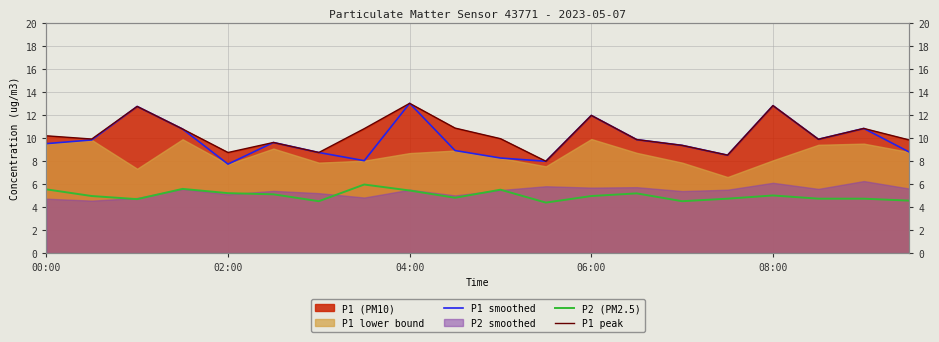

What is the difference between the highest and lowest values at 10?

4.4